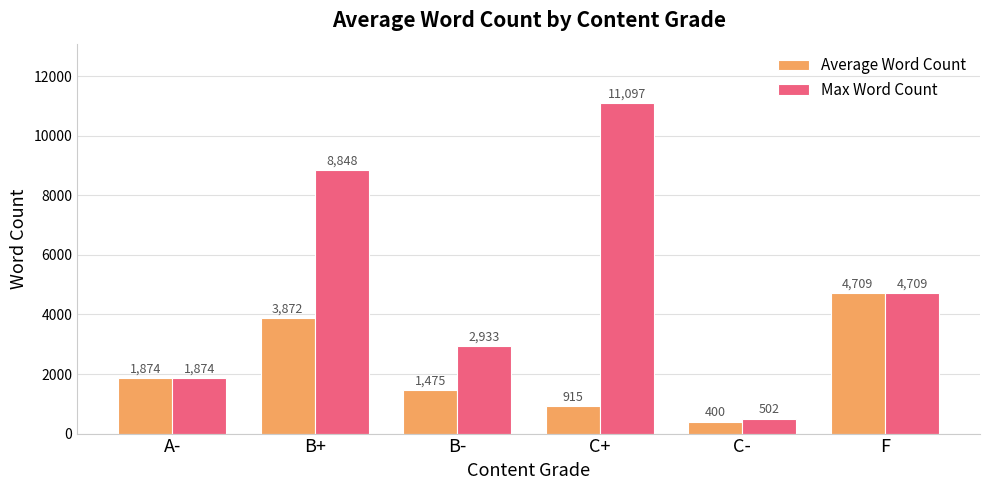

Is it true that Average Word Count equals 3872 at B+?

True